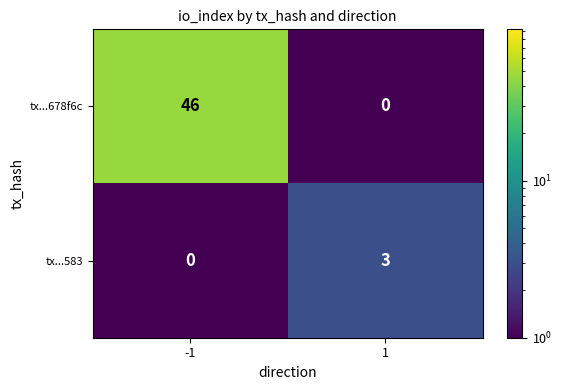

What is the highest value of the tx...583 series?

3